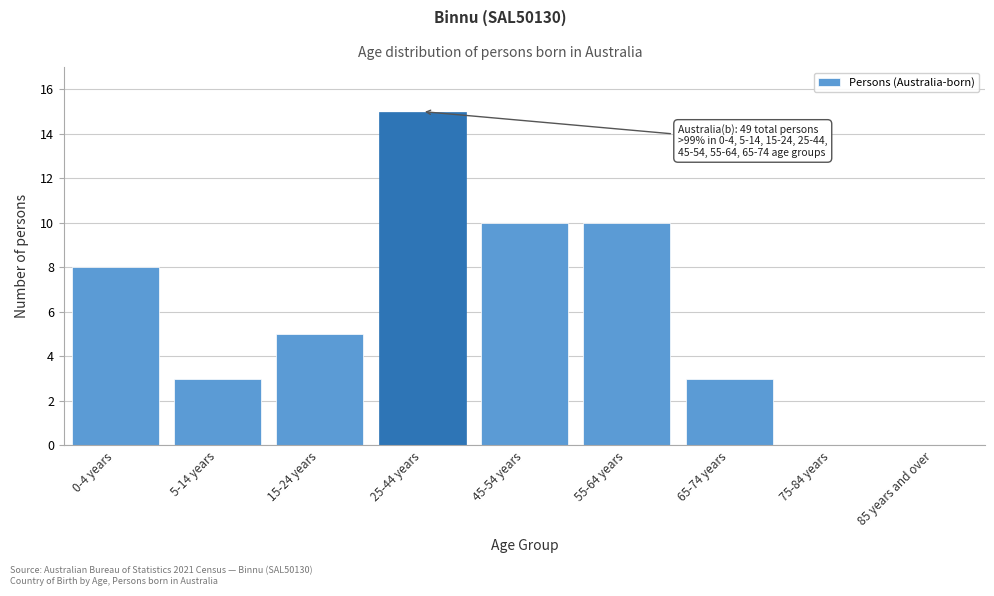

Where is the data nearest to the value 7?

0-4 years